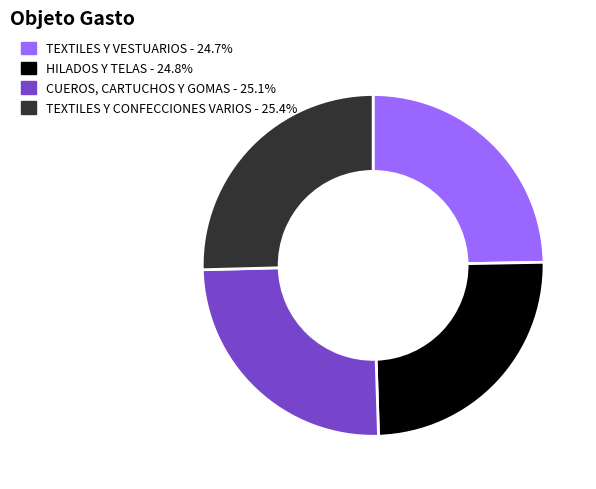

How many slices are in this pie chart?

4